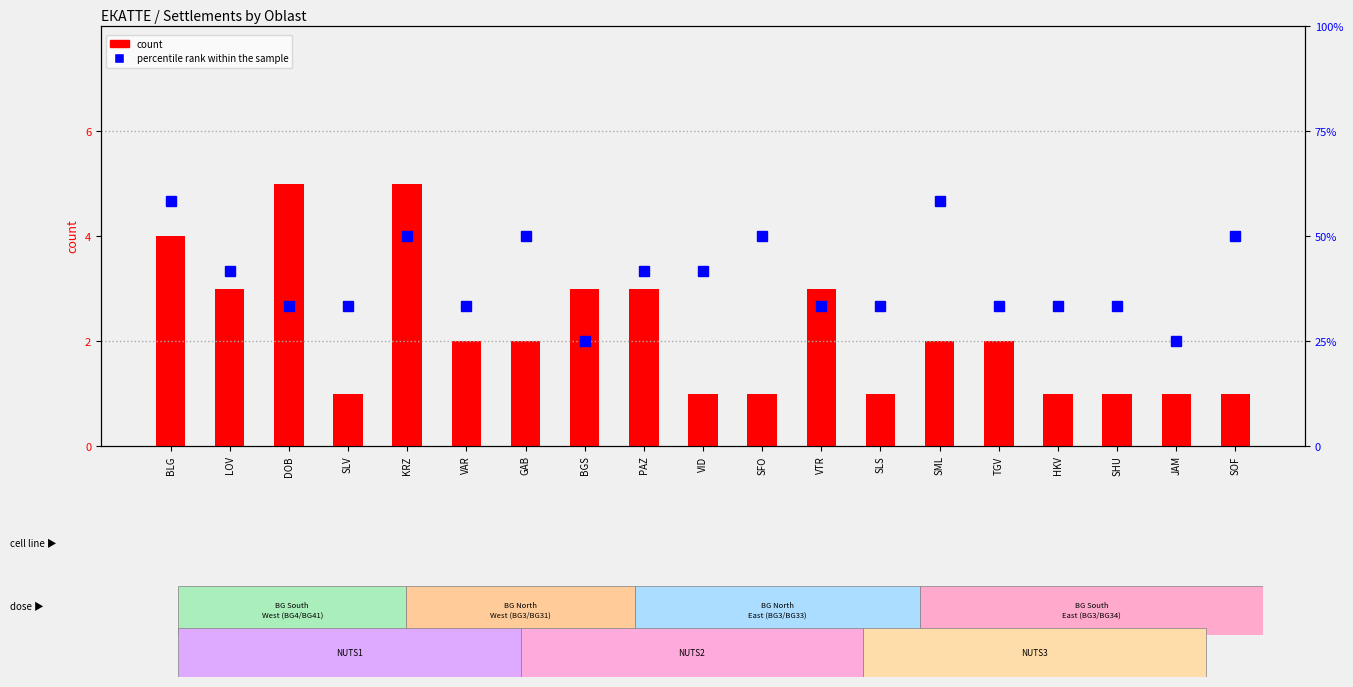

Read the percentile rank within the sample value at BLG.

7